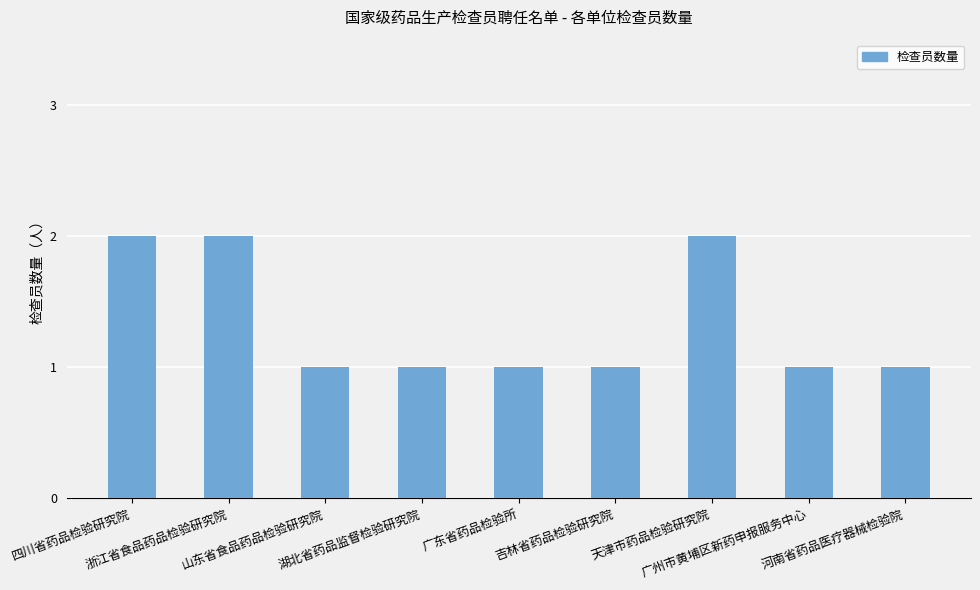

What is the label of the 8th bar from the right?

浙江省食品药品检验研究院